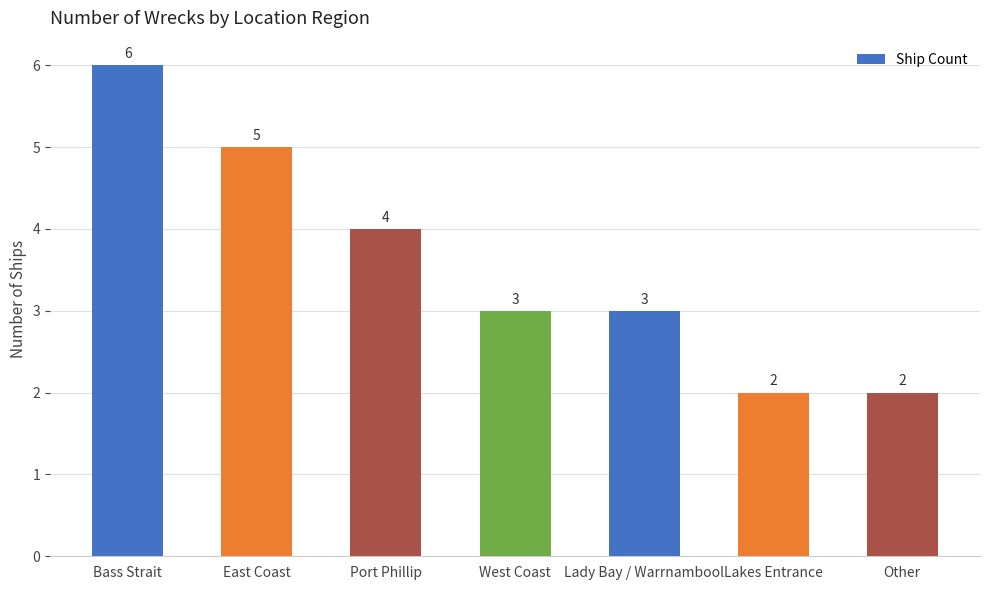

Reading right to left, transcribe all the data shown in this chart.

2	2	3	3	4	5	6